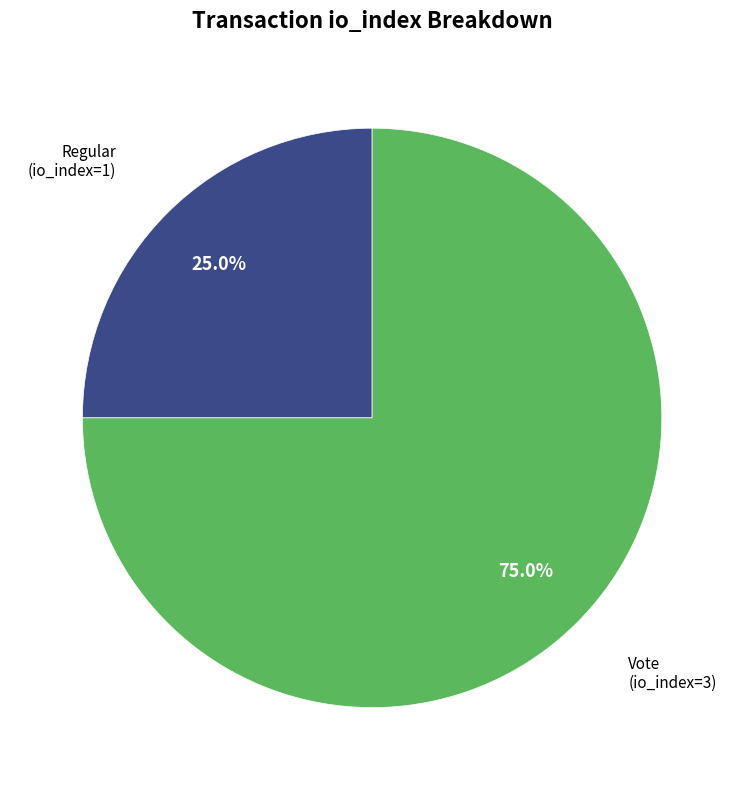

To the nearest percent, what is the average slice percentage?

50%